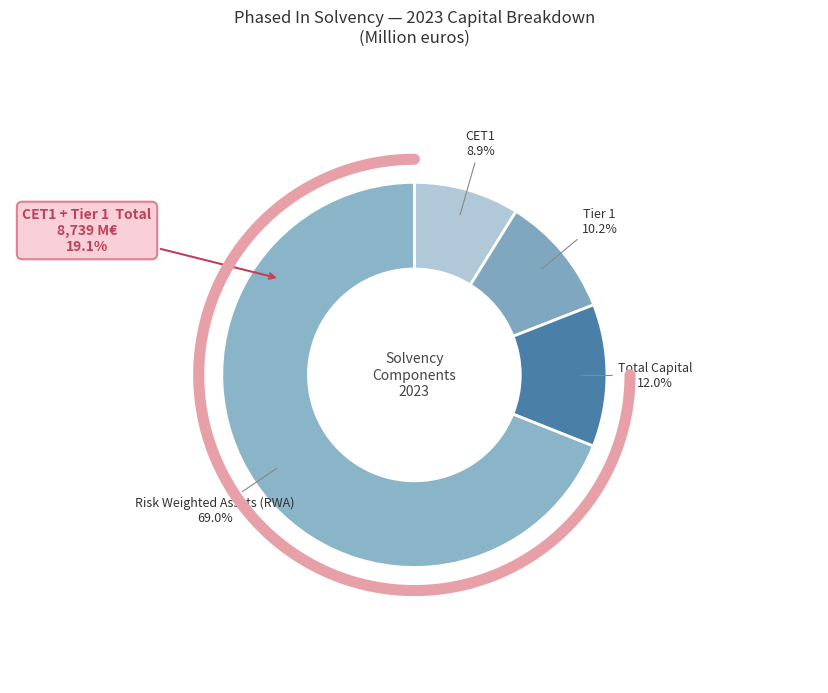

Combined, what portion of the pie is Risk Weighted Assets (RWA) and Tier 1?

79.2%